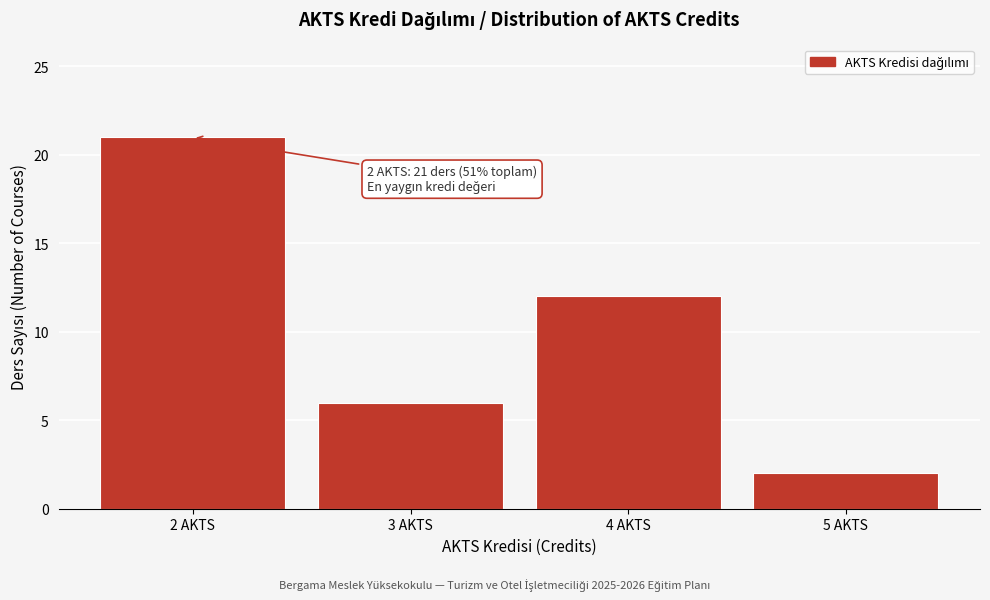

Reading right to left, list all the values displayed in this chart.

5 AKTS=2	4 AKTS=12	3 AKTS=6	2 AKTS=21